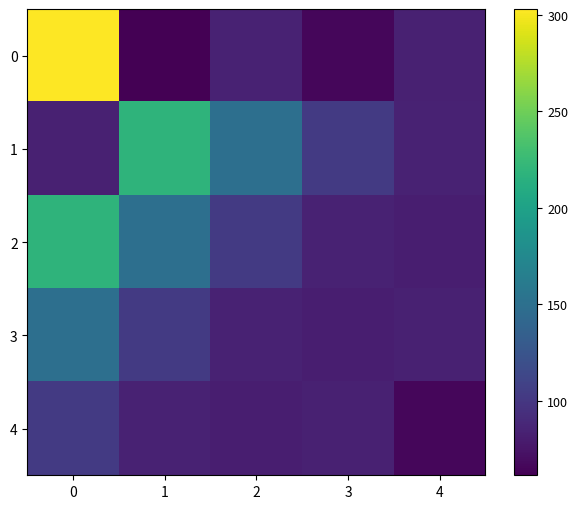

Reading right to left, transcribe all the data shown in this chart.

0: 4=83.9	3=66.1	2=84.4	1=61.5	0=303.0
1: 4=84.4	3=102.2	2=149.9	1=218.8	0=83.9
2: 4=81.5	3=84.4	2=102.2	1=149.9	0=218.8
3: 4=83.9	3=81.5	2=84.4	1=102.2	0=149.9
4: 4=66.1	3=83.9	2=81.5	1=84.4	0=102.2